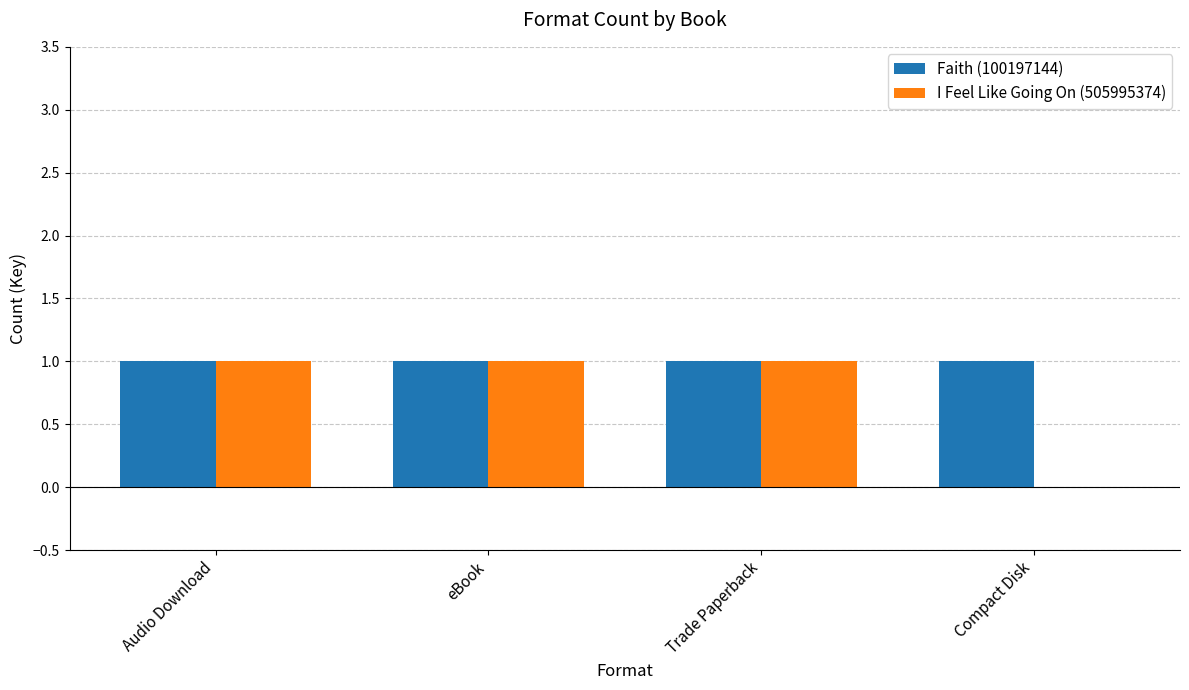

What is the maximum value for I Feel Like Going On (505995374)?

1